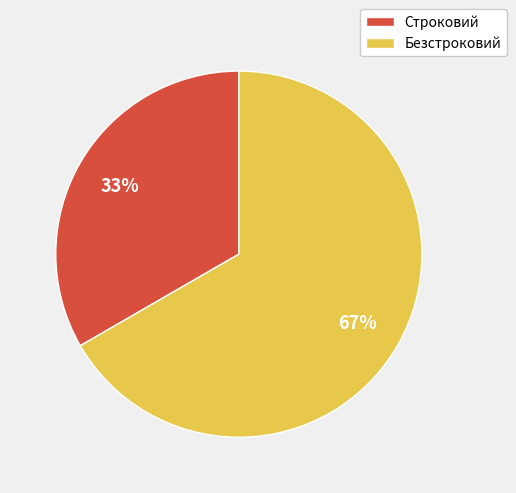

To the nearest percent, what is the average slice percentage?

50%